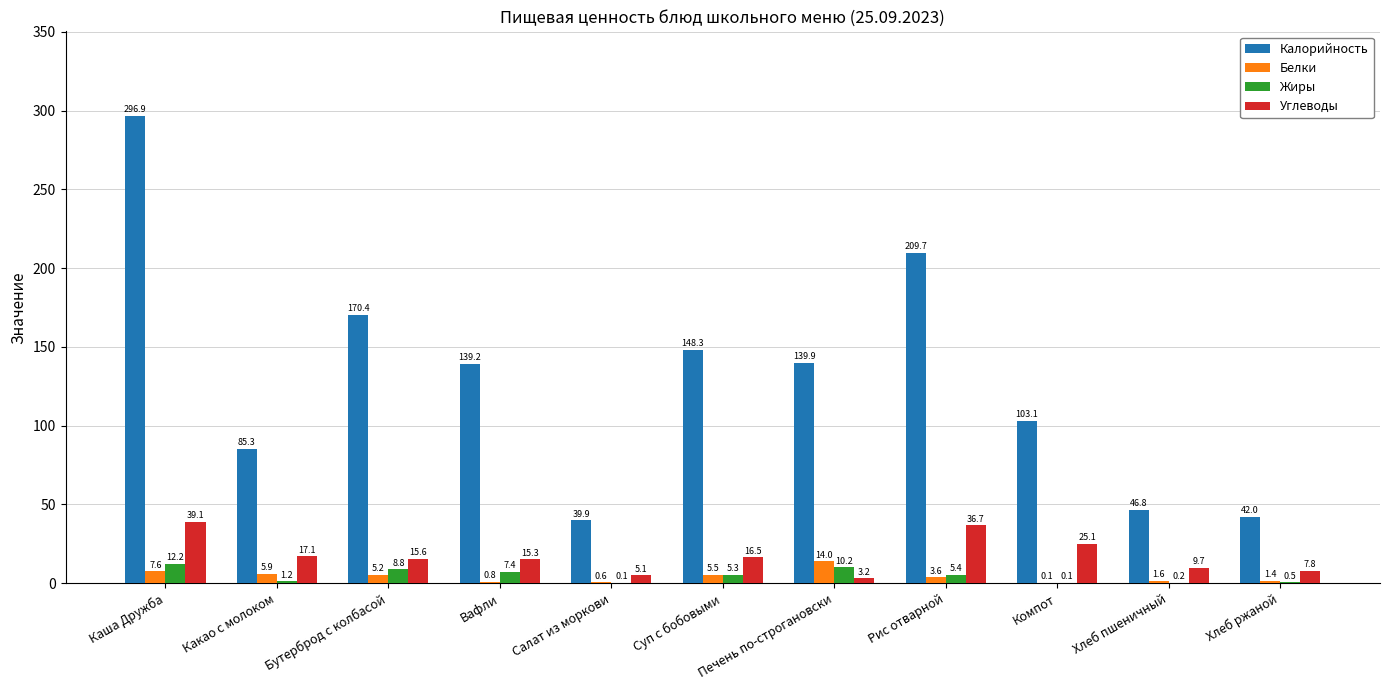

The value of Углеводы at Печень по-строгановски is 3.2. True or false?

True